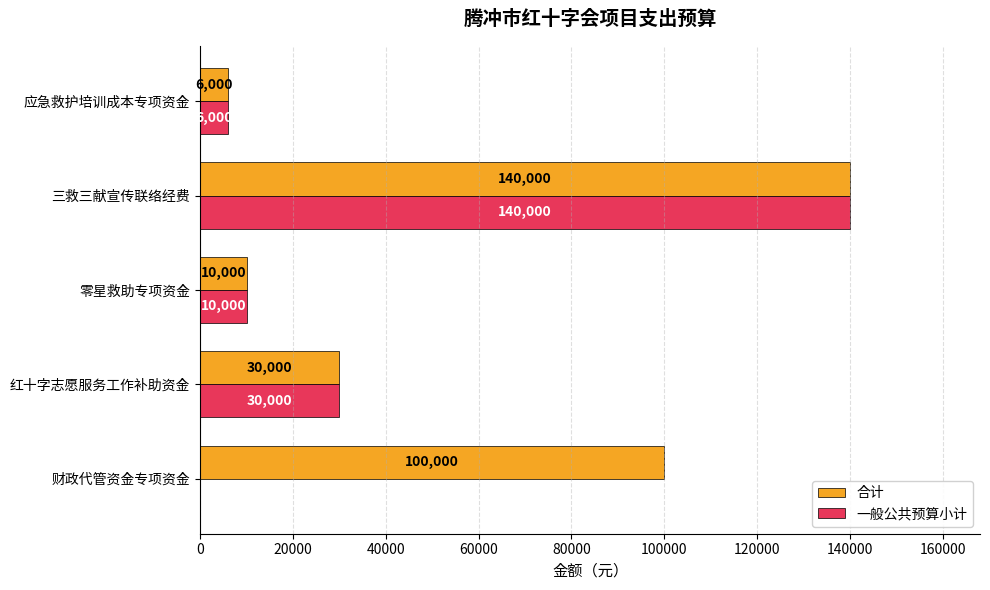

How many data points does each series have?

5